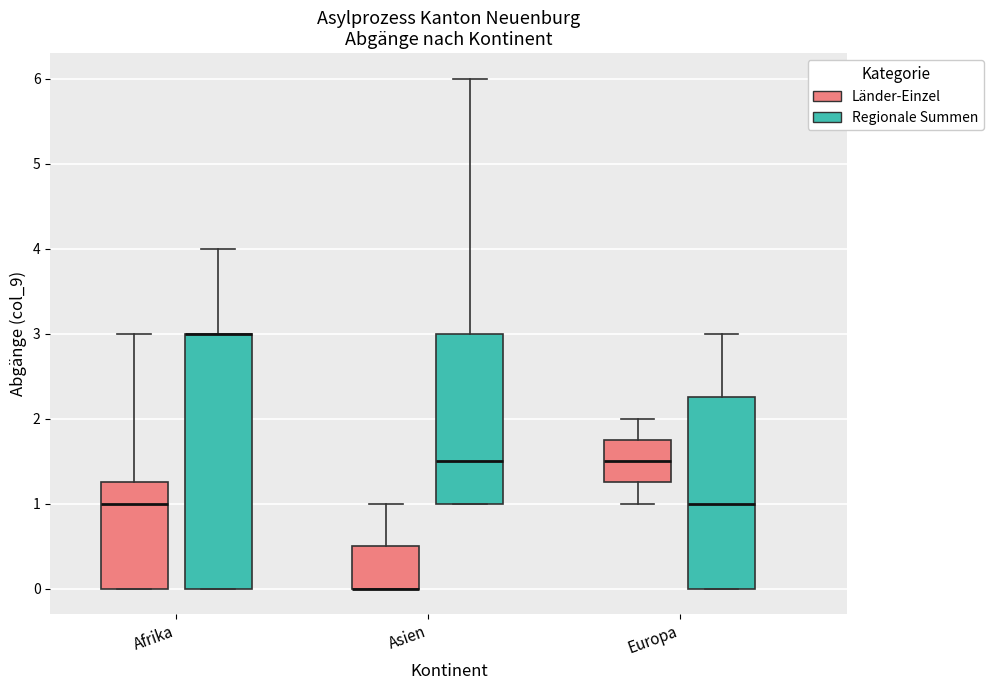

Reading left to right, transcribe this box plot: for each box, give where its median line is, the range the box spans, and where its two whiskers end, as read against the y-axis. The values are not printed on the chart, so give them approximately, as read against the axis.

Afrika (Länder-Einzel): median 1.0, box 0.0 to 1.3, whiskers 0.0 to 3.0
Afrika (Regionale Summen): median 3.0 (drawn on the box's upper edge), box 0.0 to 3.0, whiskers 0.0 to 4.0
Asien (Länder-Einzel): median 0.0 (drawn on the box's lower edge), box 0.0 to 0.5, whiskers 0.0 to 1.0
Asien (Regionale Summen): median 1.5, box 1.0 to 3.0, whiskers 1.0 to 6.0
Europa (Länder-Einzel): median 1.5, box 1.3 to 1.8, whiskers 1.0 to 2.0
Europa (Regionale Summen): median 1.0, box 0.0 to 2.3, whiskers 0.0 to 3.0